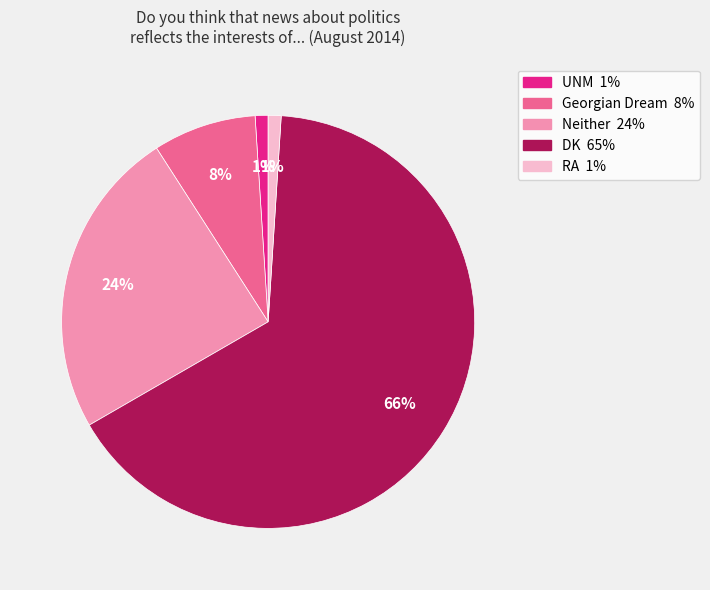

Approximately how many times larger is the value at Georgian Dream compared to UNM?

8.0